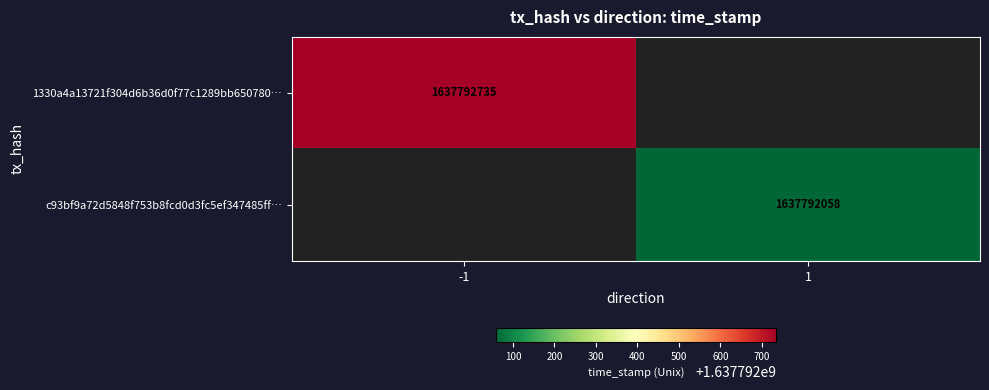

The c93bf9a72d5848f753b8fcd0d3fc5ef347485ff series shows 0 at 0. True or false?

False